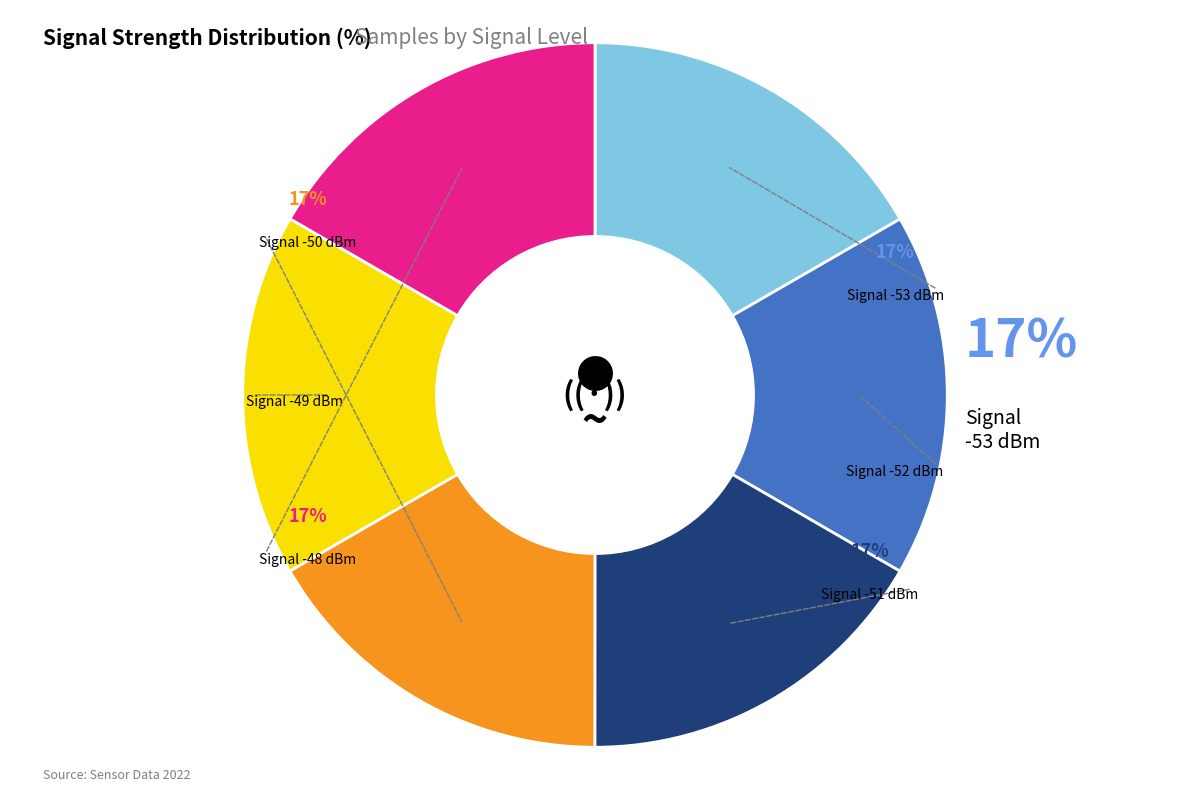

Approximately how many times larger is the value at -53 compared to -51?

1.0